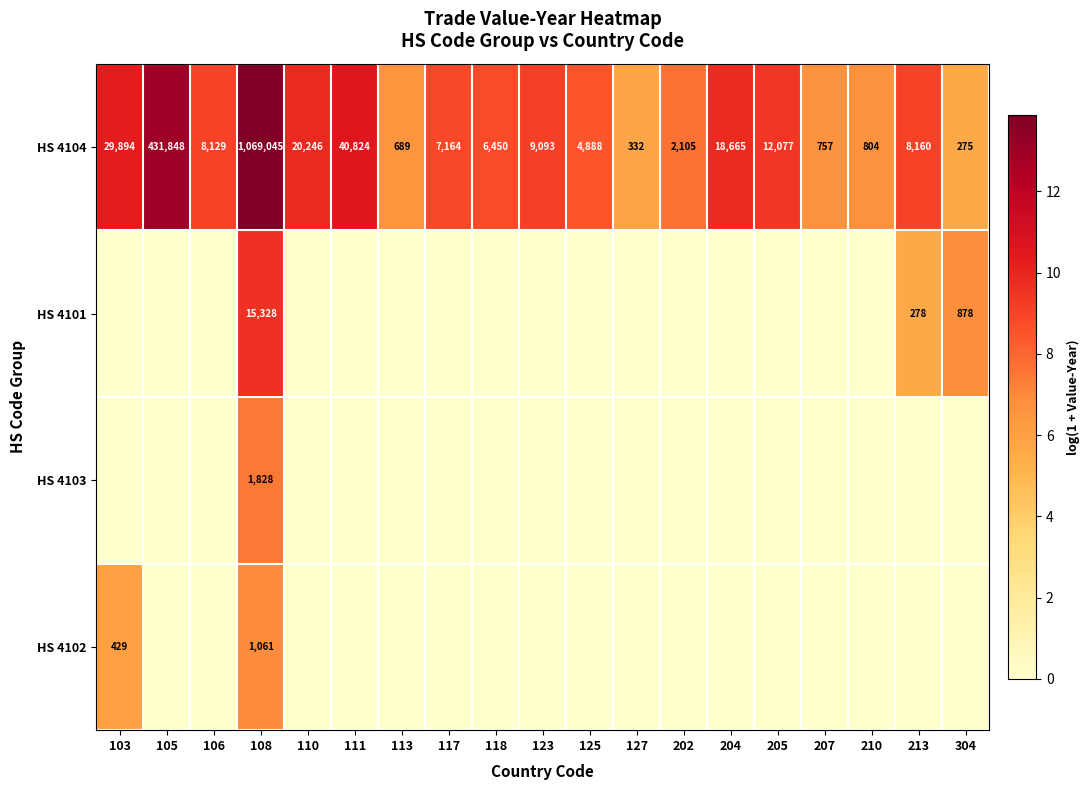

The HS 4104 series shows 757 at 207. True or false?

True